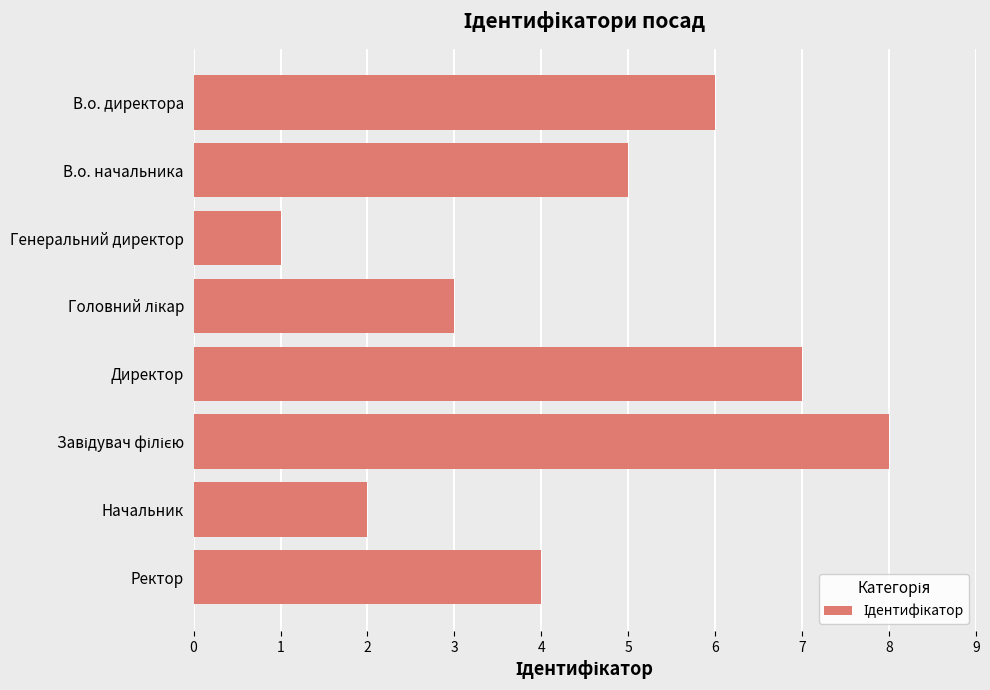

Are the bars grouped side by side (vs. stacked)?

No